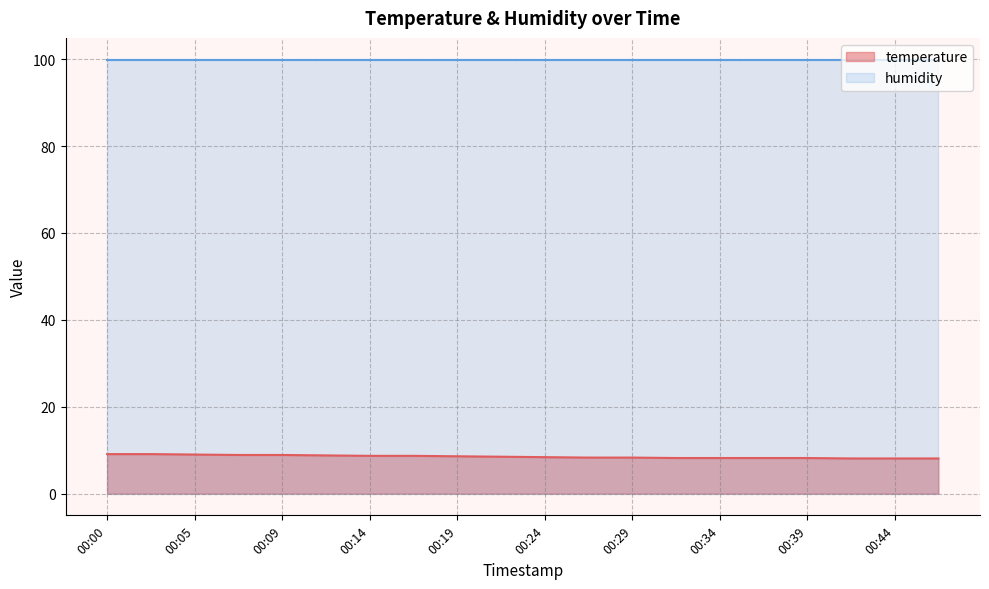

What is the minimum value shown in the chart?

8.1